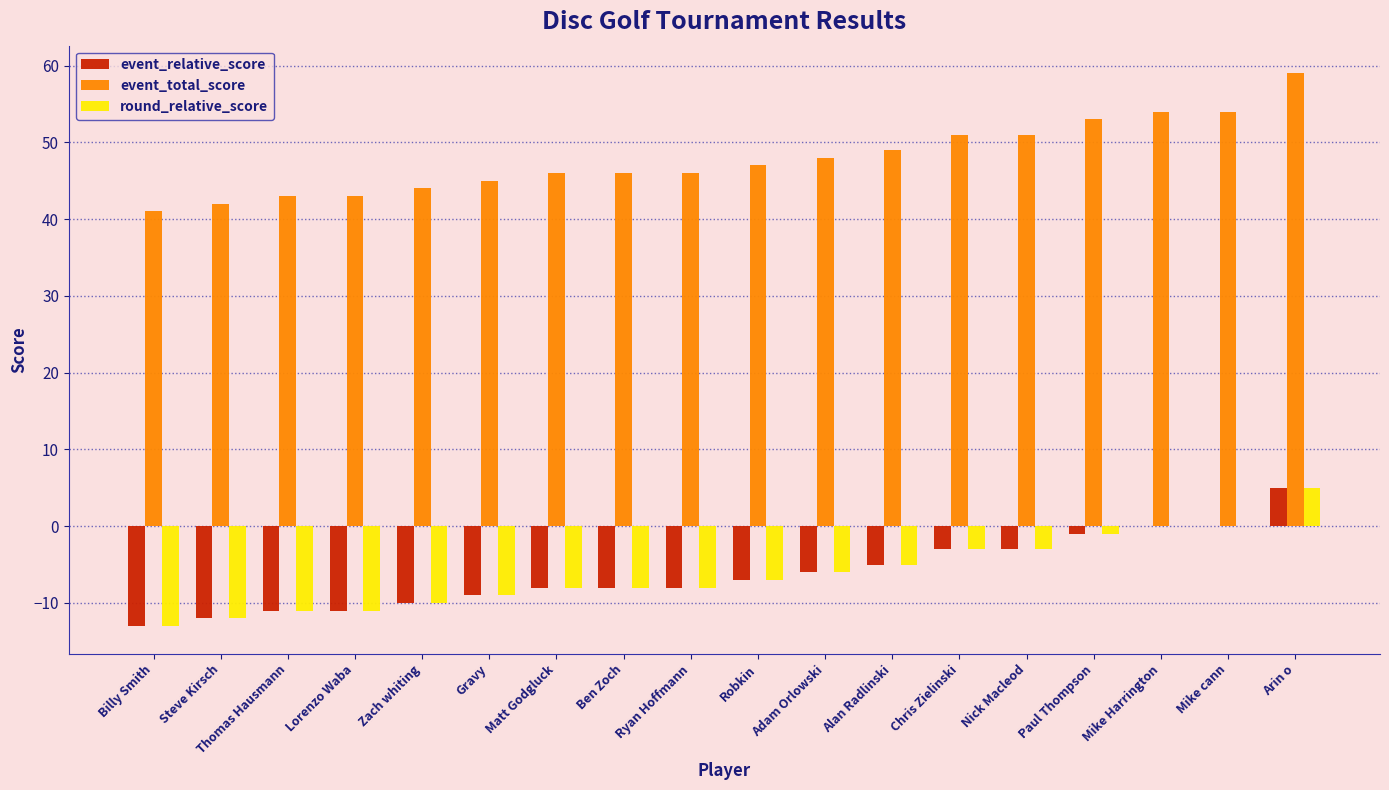

Where does the round_relative_score series first go above -7?

Adam Orlowski